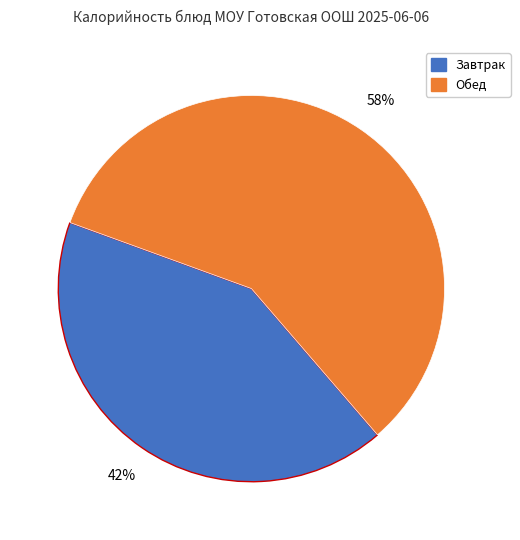

Is there any slice that represents more than half of the pie?

Yes